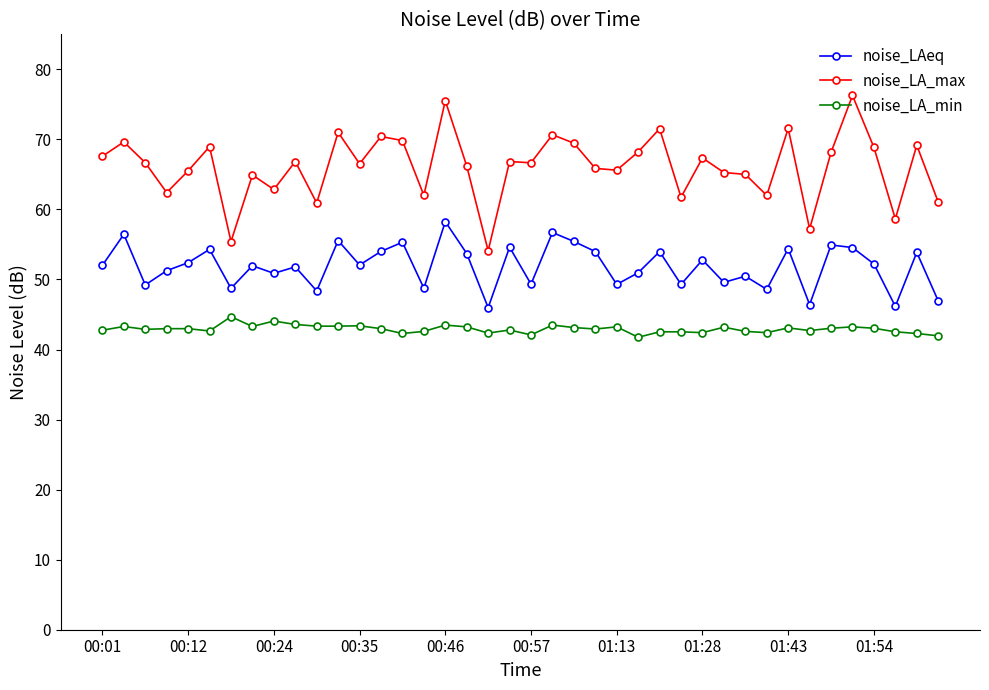

In noise_LA_max, how many points are lower than both neighbors (excluding endpoints)?

13